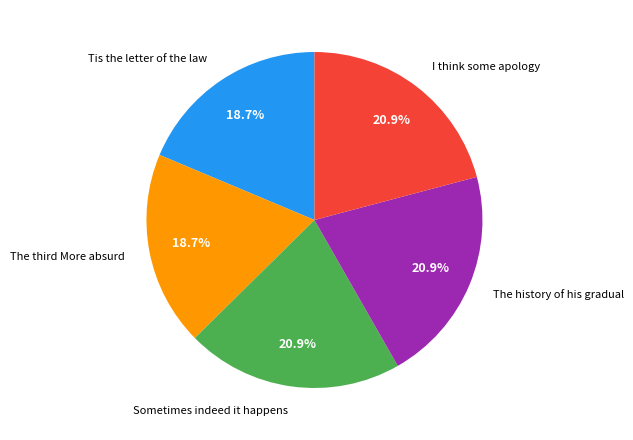

True or false: The history of his gradual accounts for 21% of the total.

True